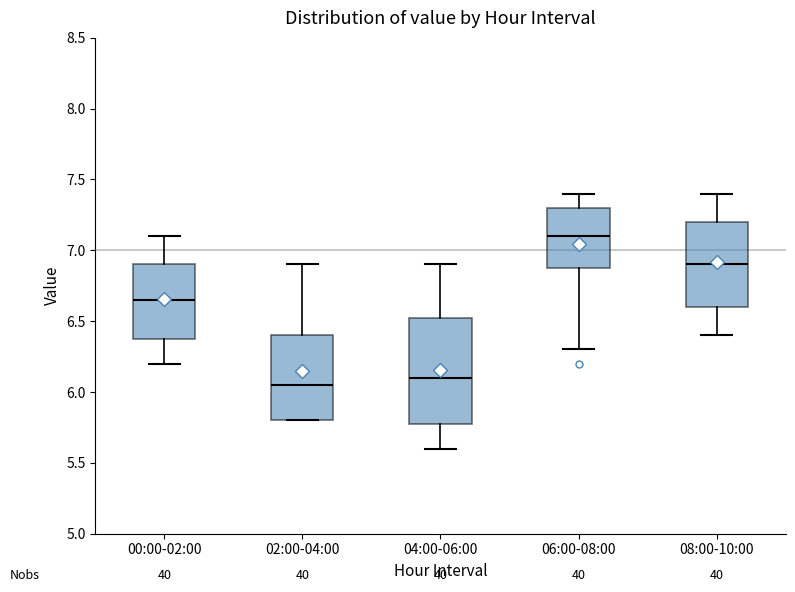

Reading left to right, transcribe this box plot: for each box, give where its median line is, the range the box spans, and where its two whiskers end, as read against the y-axis. The values are not printed on the chart, so give them approximately, as read against the axis.

00:00-02:00: median 6.65, box 6.40 to 6.90, whiskers 6.20 to 7.10
02:00-04:00: median 6.05, box 5.80 to 6.40, whiskers 5.80 to 6.90
04:00-06:00: median 6.10, box 5.80 to 6.55, whiskers 5.60 to 6.90
06:00-08:00: median 7.10, box 6.90 to 7.30, whiskers 6.30 to 7.40
08:00-10:00: median 6.90, box 6.60 to 7.20, whiskers 6.40 to 7.40